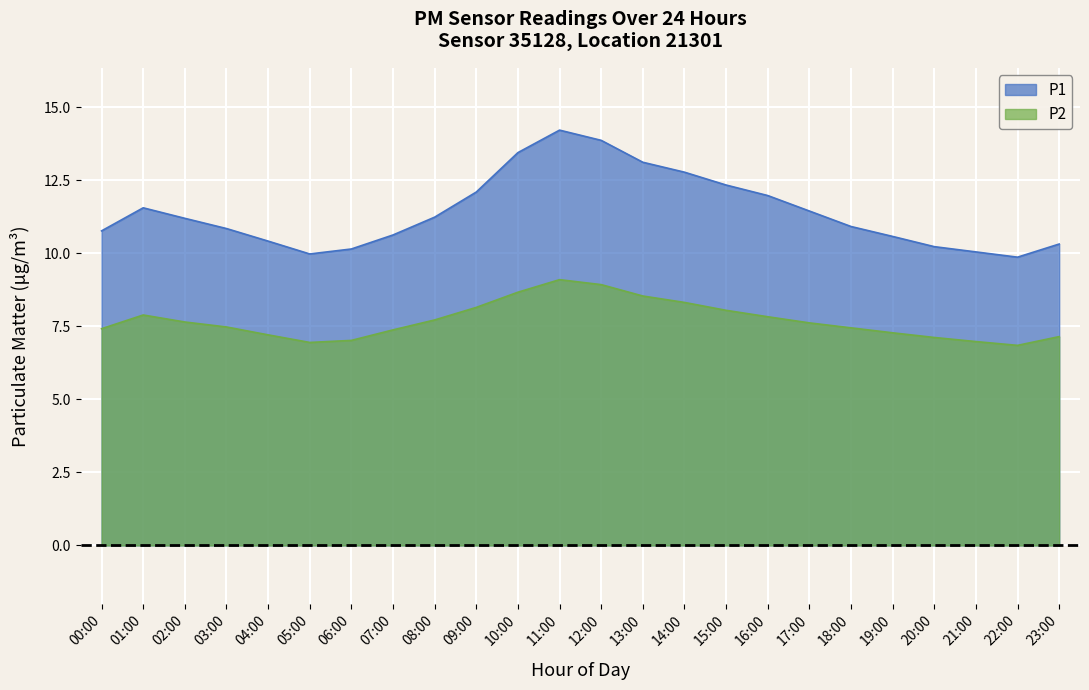

Is it true that P2 equals 7.4 at 00:00?

True